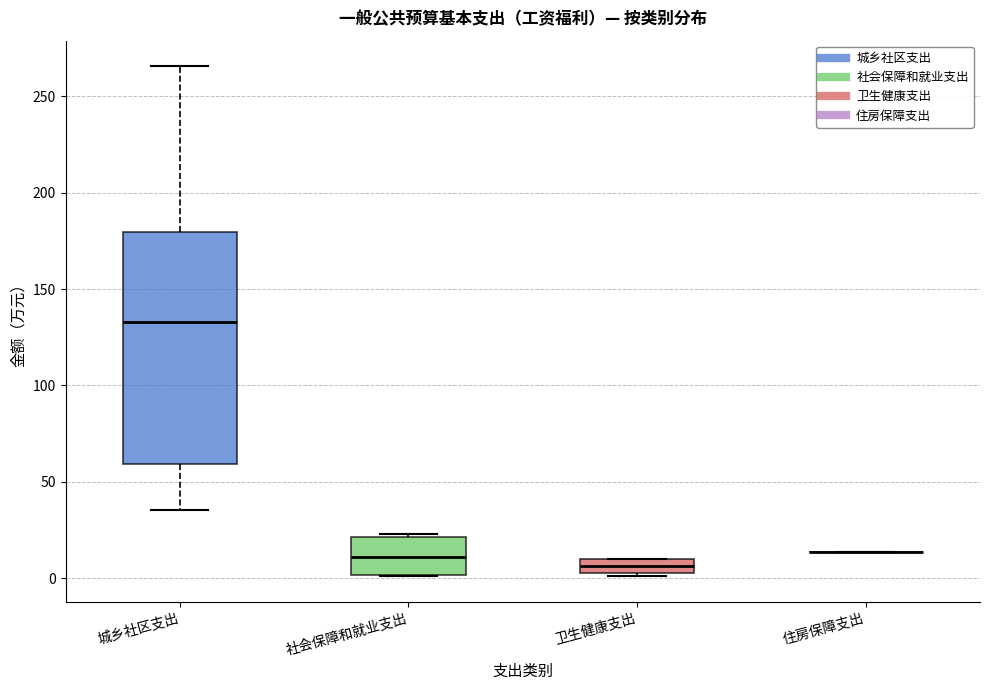

Reading left to right, read every box against the y-axis: the position of its median line, the range the box covers, and the ends of its whiskers. The values are not printed on the chart, so give them approximately, as read against the axis.

城乡社区支出: median 135, box 60 to 180, whiskers 35 to 265
社会保障和就业支出: median 10, box 0 to 20, whiskers 0 to 25
卫生健康支出: median 5 (inside the box), box 5 to 10, whiskers 0 to 10
住房保障支出: box collapsed to a line at 15, whiskers 15 to 15